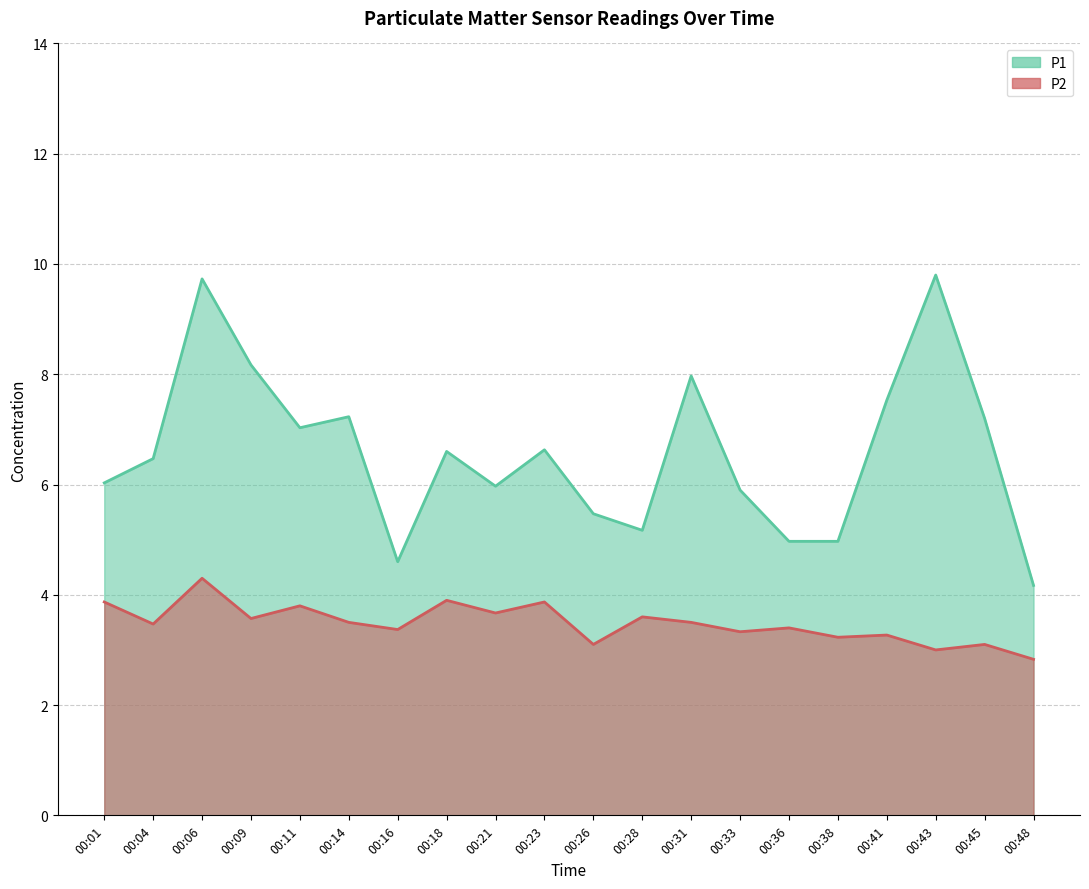

What is the difference between the second highest and second lowest values in the P1 series?

5.1